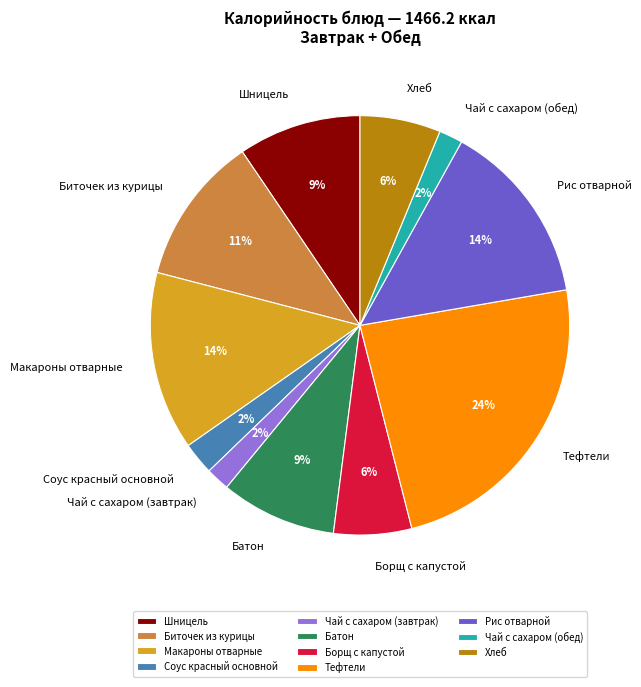

True or false: Биточек из курицы accounts for 2% of the total.

False